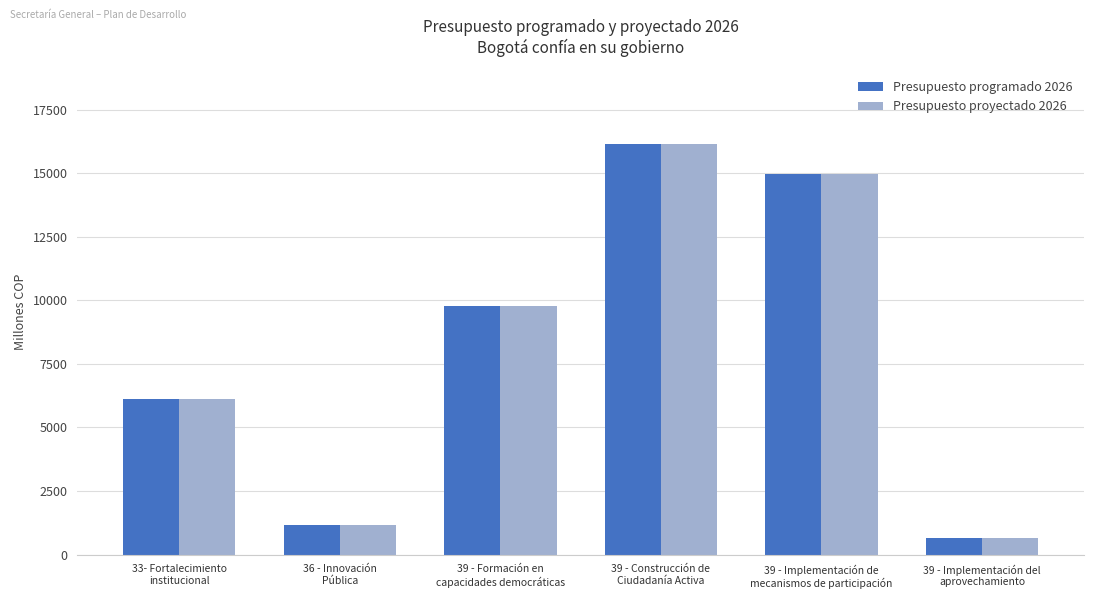

How many data points in Presupuesto proyectado 2026 are above 9784?

3